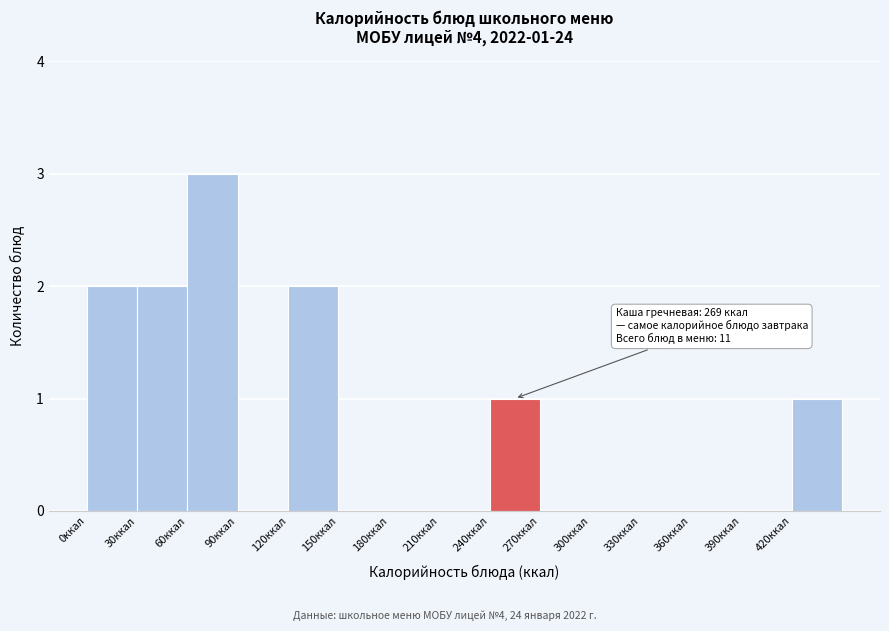

Which range on the x-axis has the tallest bar?

60 to 90